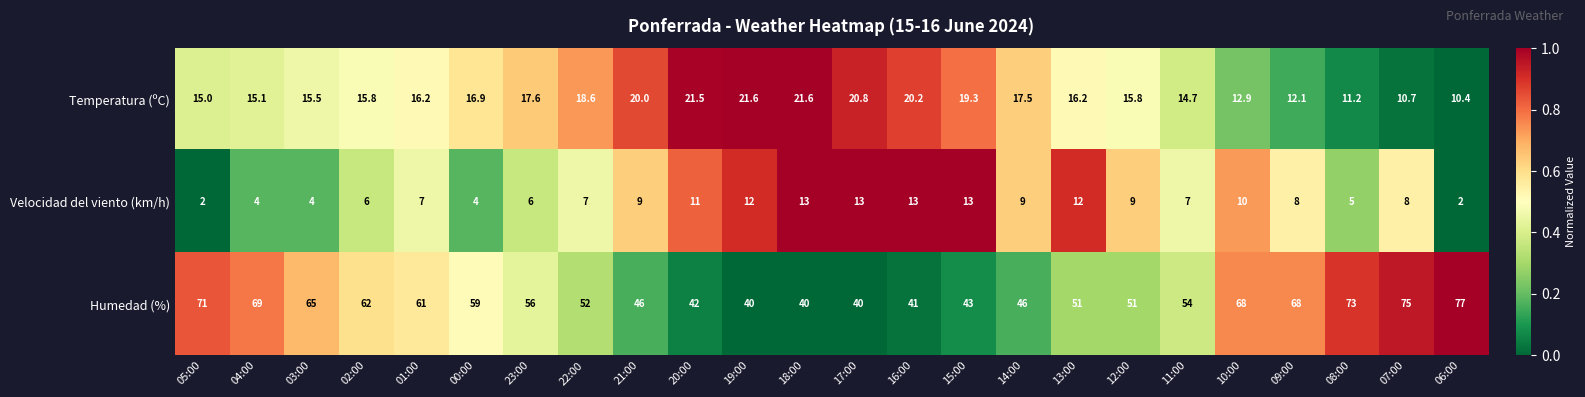

What is the total value across all series at 20:00?

74.5